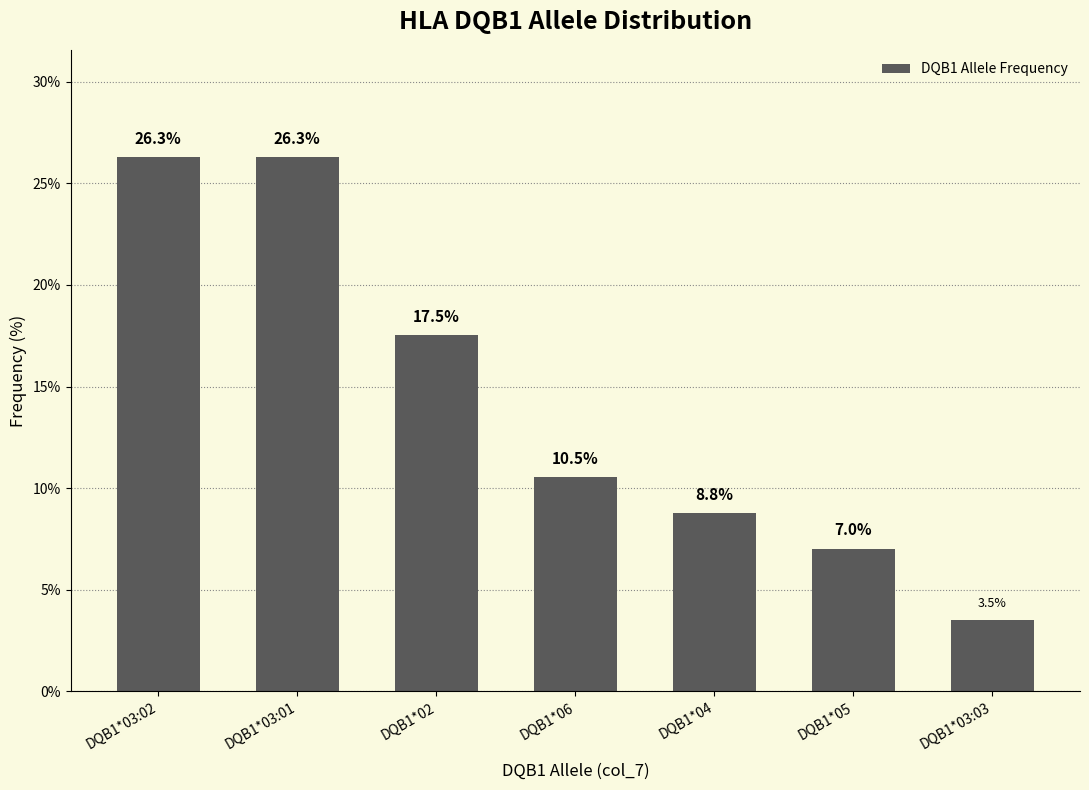

True or false: the data shows 16.1 at DQB1*06.

False